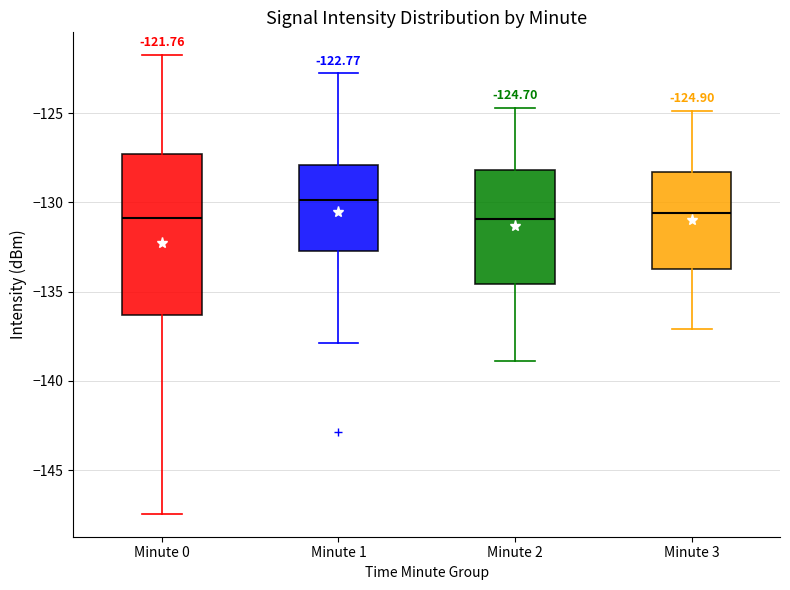

Which box is the tallest, from its lower edge to its upper edge?

Minute 0